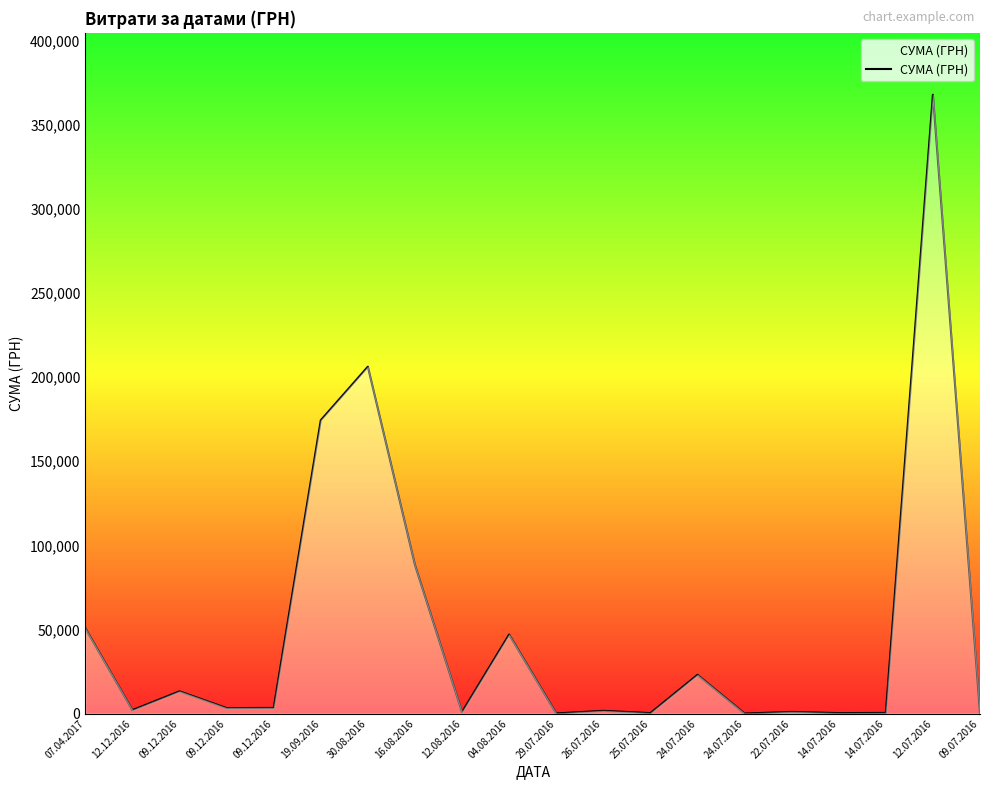

What is the smallest value displayed?

34.3